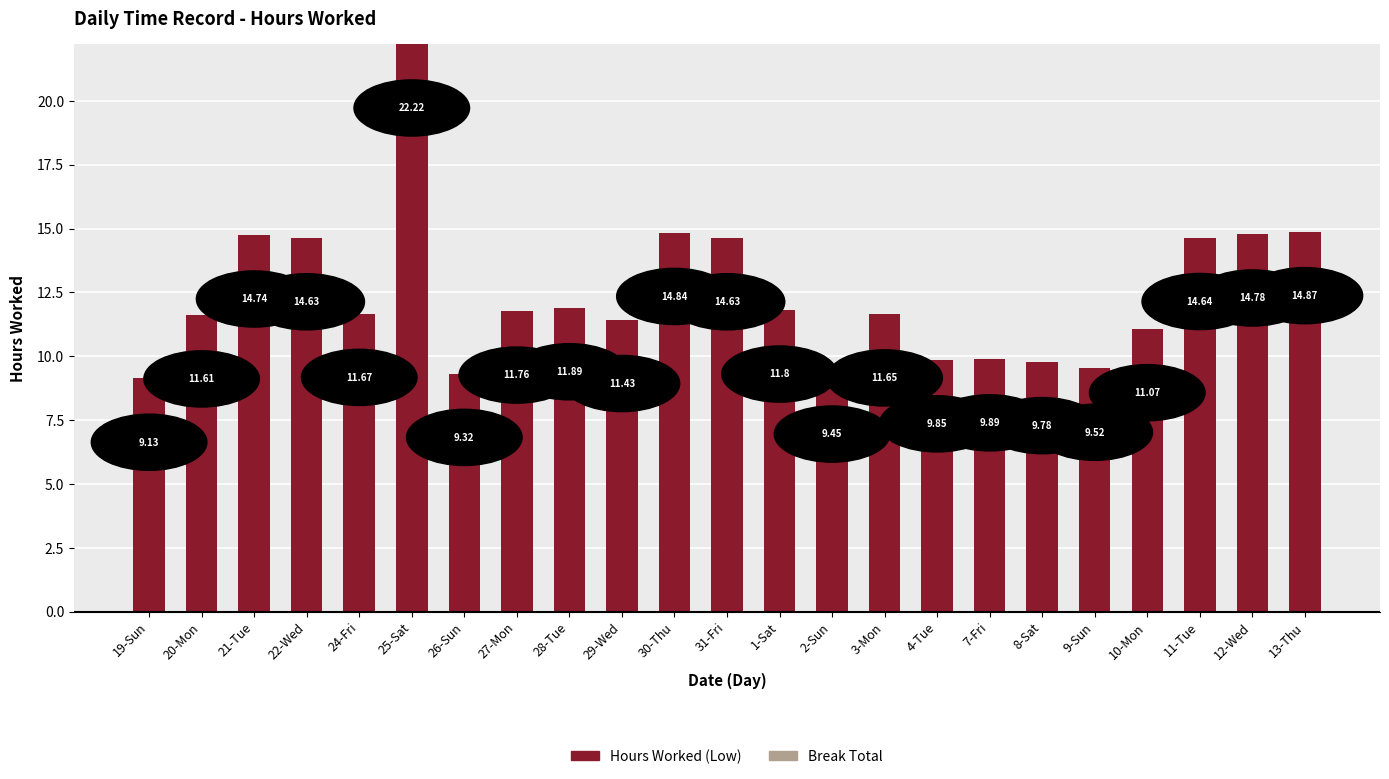

What is the average value?

12.4